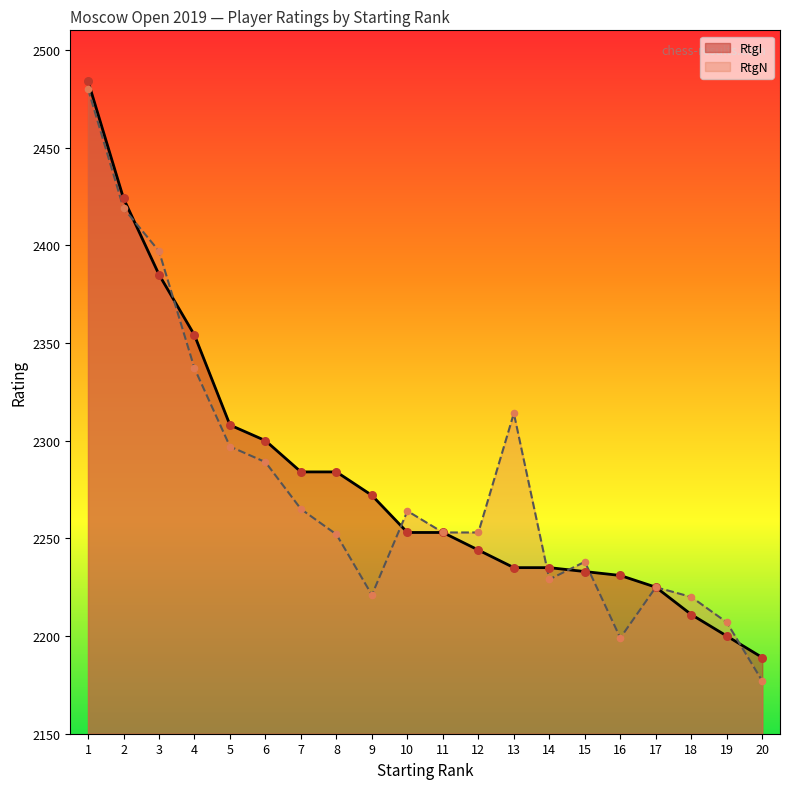

Which series reaches the maximum Y coordinate?

RtgI